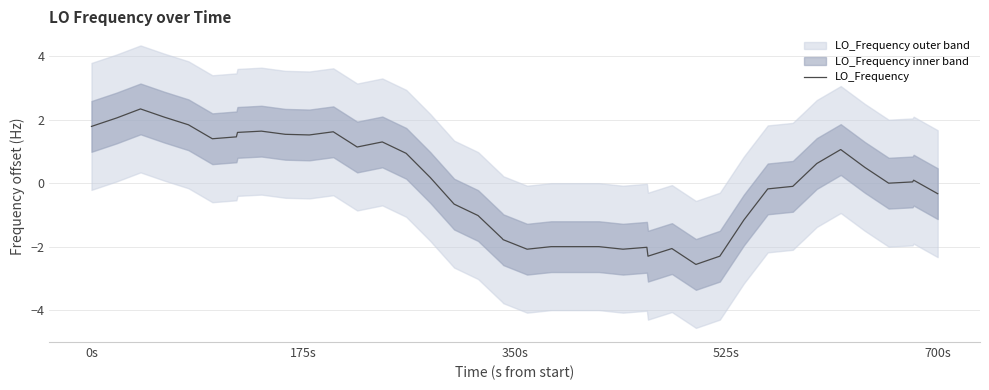

Count the number of categories in the chart.

40